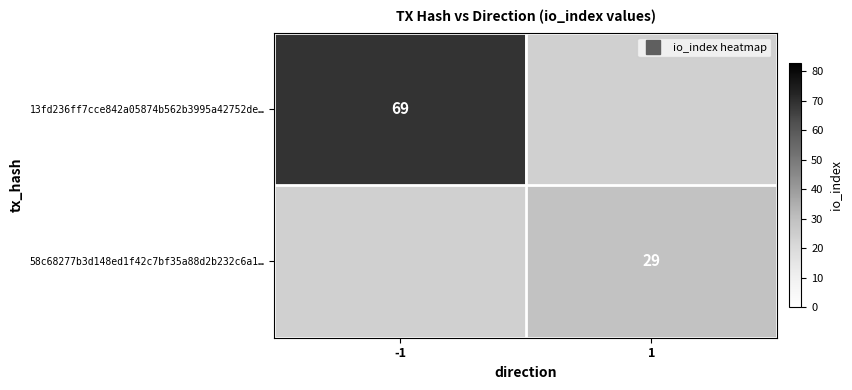

At which label is 58c68277b3d148ed1f42c7bf35a88d2b232c6a1… closest to 14?

-1